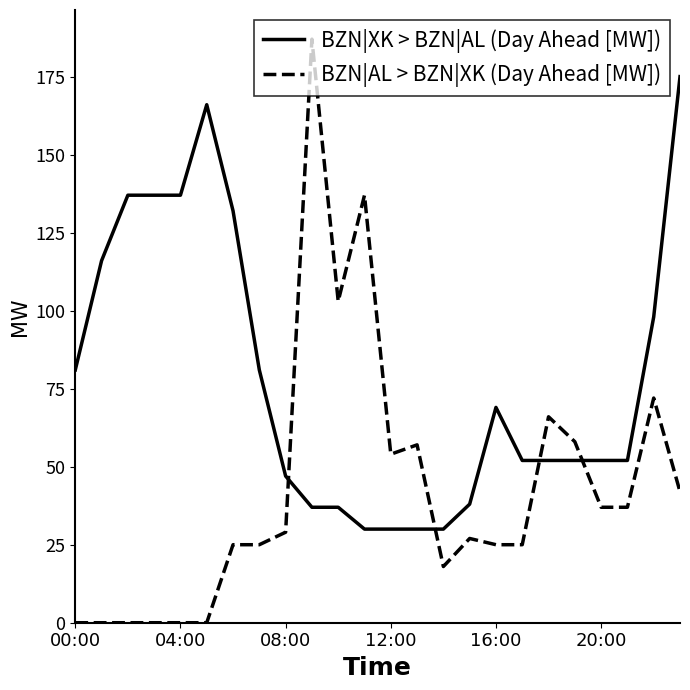

How many lines are shown in the chart?

2